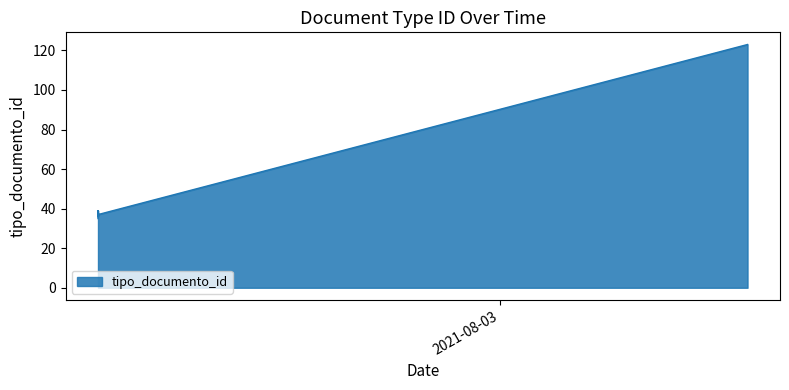

Which category has the highest value across all series?

2021-08-09 10:34:29